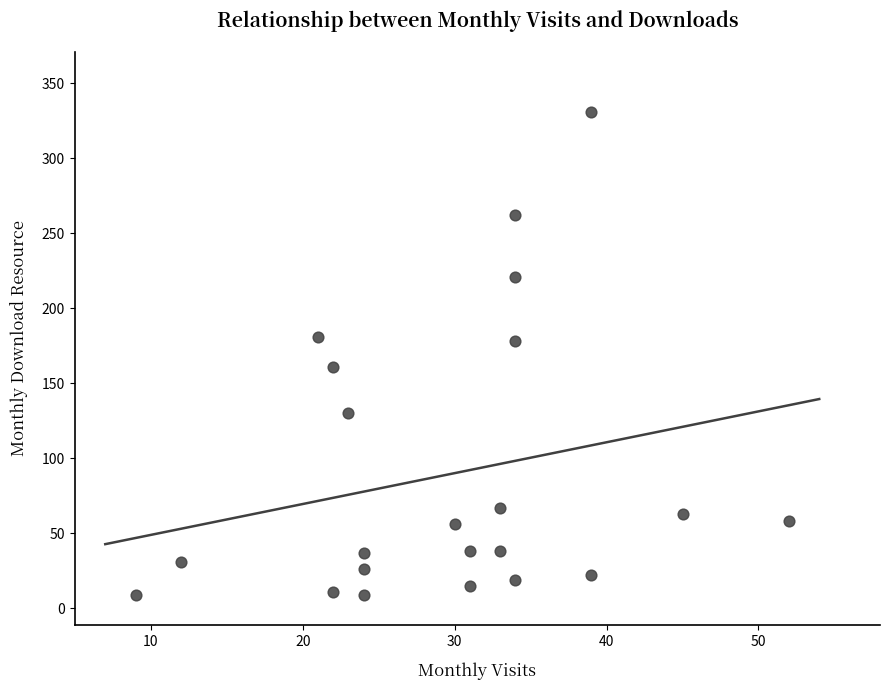

What is the range of Y values (max minus min)?

322